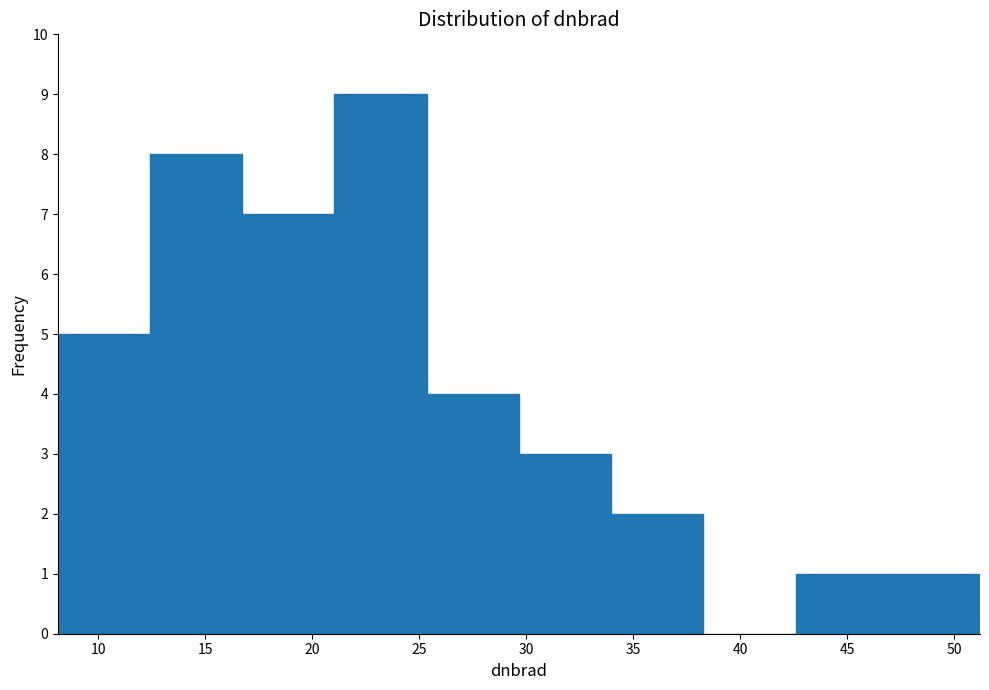

Reading left to right, transcribe this chart: for each bar, give the range it covers on the x-axis and its height. Neither the bar edges nor the heights are printed on the chart, so give them approximately, as read against the axes.

8.0 to 12.5: 5
12.5 to 16.5: 8
16.5 to 21.0: 7
21.0 to 25.5: 9
25.5 to 29.5: 4
29.5 to 34.0: 3
34.0 to 38.5: 2
38.5 to 42.5: 0
42.5 to 47.0: 1
47.0 to 51.0: 1